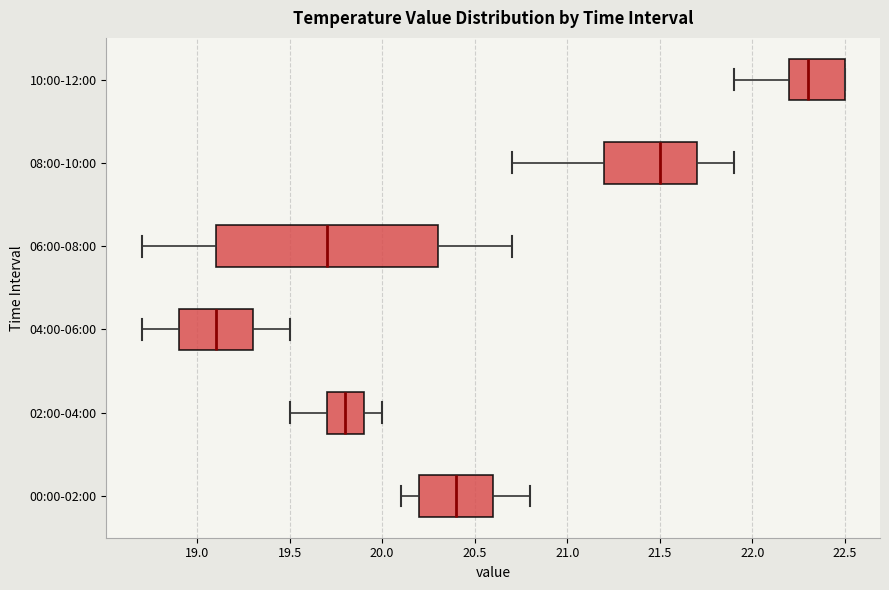

Reading bottom to top, transcribe this box plot: for each box, give where its median line is, the range the box spans, and where its two whiskers end, as read against the x-axis. The values are not printed on the chart, so give them approximately, as read against the axis.

00:00-02:00: median 20.4, box 20.2 to 20.6, whiskers 20.1 to 20.8
02:00-04:00: median 19.8, box 19.7 to 19.9, whiskers 19.5 to 20.0
04:00-06:00: median 19.1, box 18.9 to 19.3, whiskers 18.7 to 19.5
06:00-08:00: median 19.7, box 19.1 to 20.3, whiskers 18.7 to 20.7
08:00-10:00: median 21.5, box 21.2 to 21.7, whiskers 20.7 to 21.9
10:00-12:00: median 22.3, box 22.2 to 22.5, whiskers 21.9 to 22.5